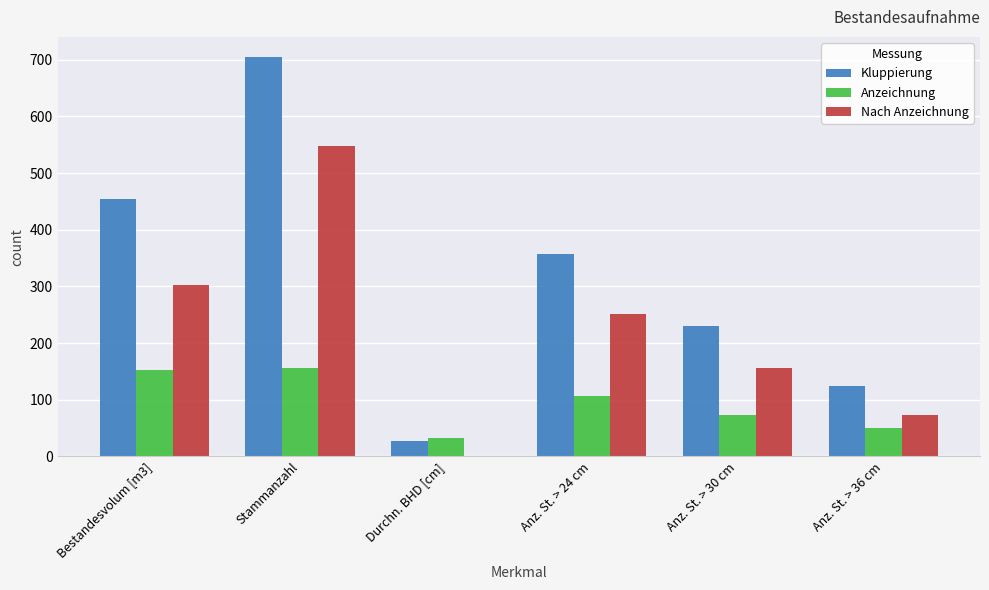

Which category has the highest value across all series?

Stammanzahl